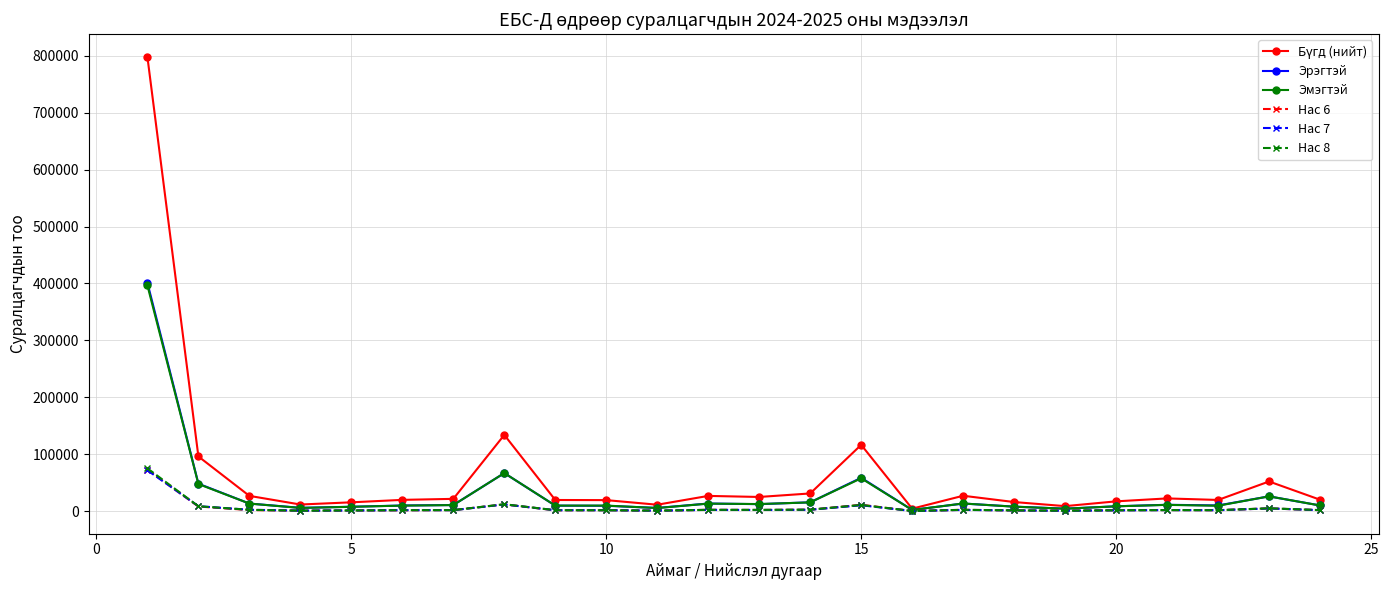

What is the highest value of the Эмэгтэй series?

396663